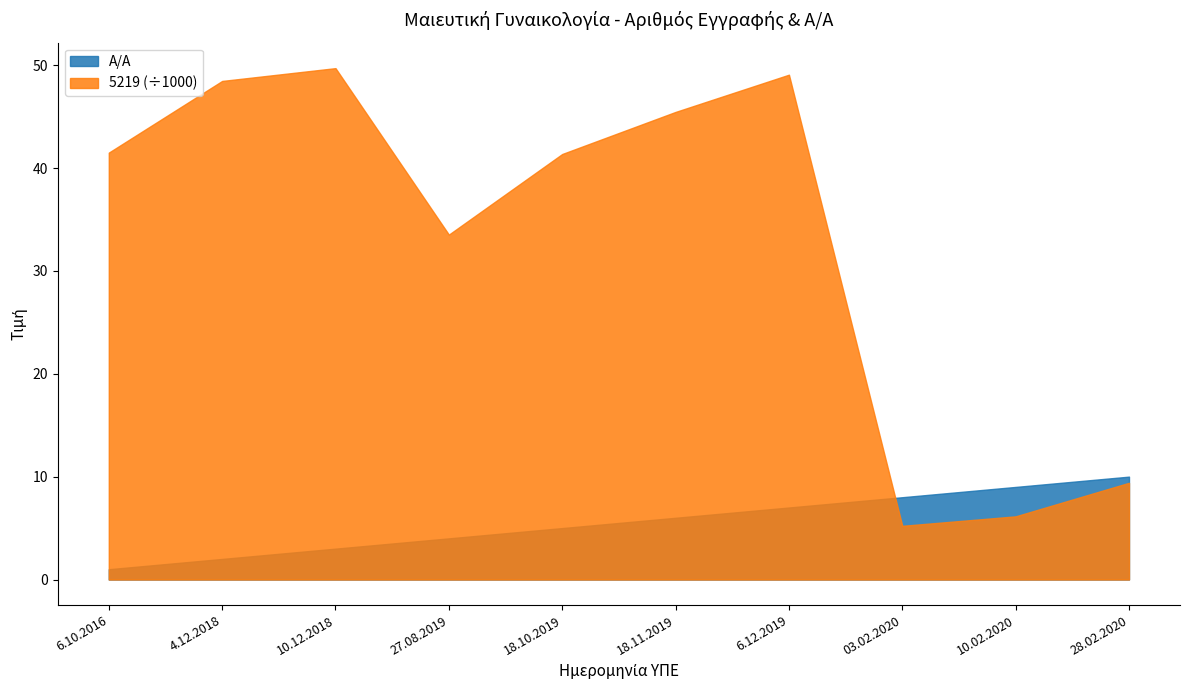

At which label does Α/Α first exceed 6?

6.12.2019